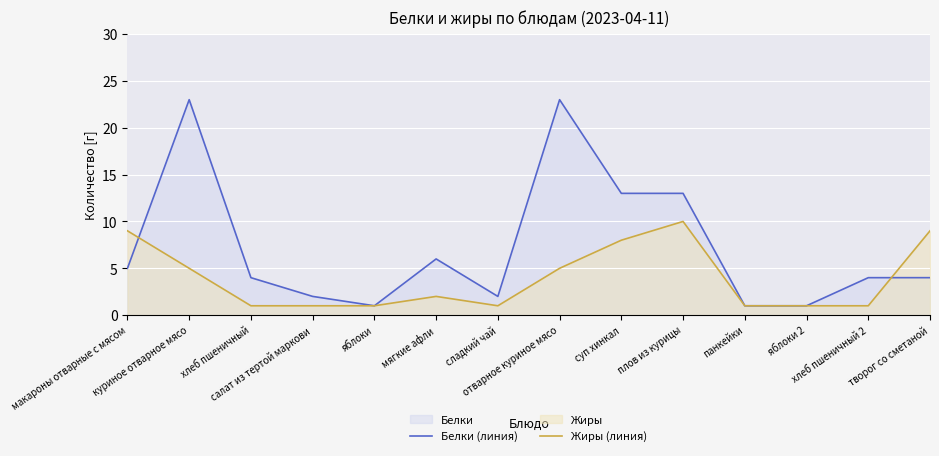

Rank the series by their average value, from highest to lowest.

Белки (линия), Жиры (линия)